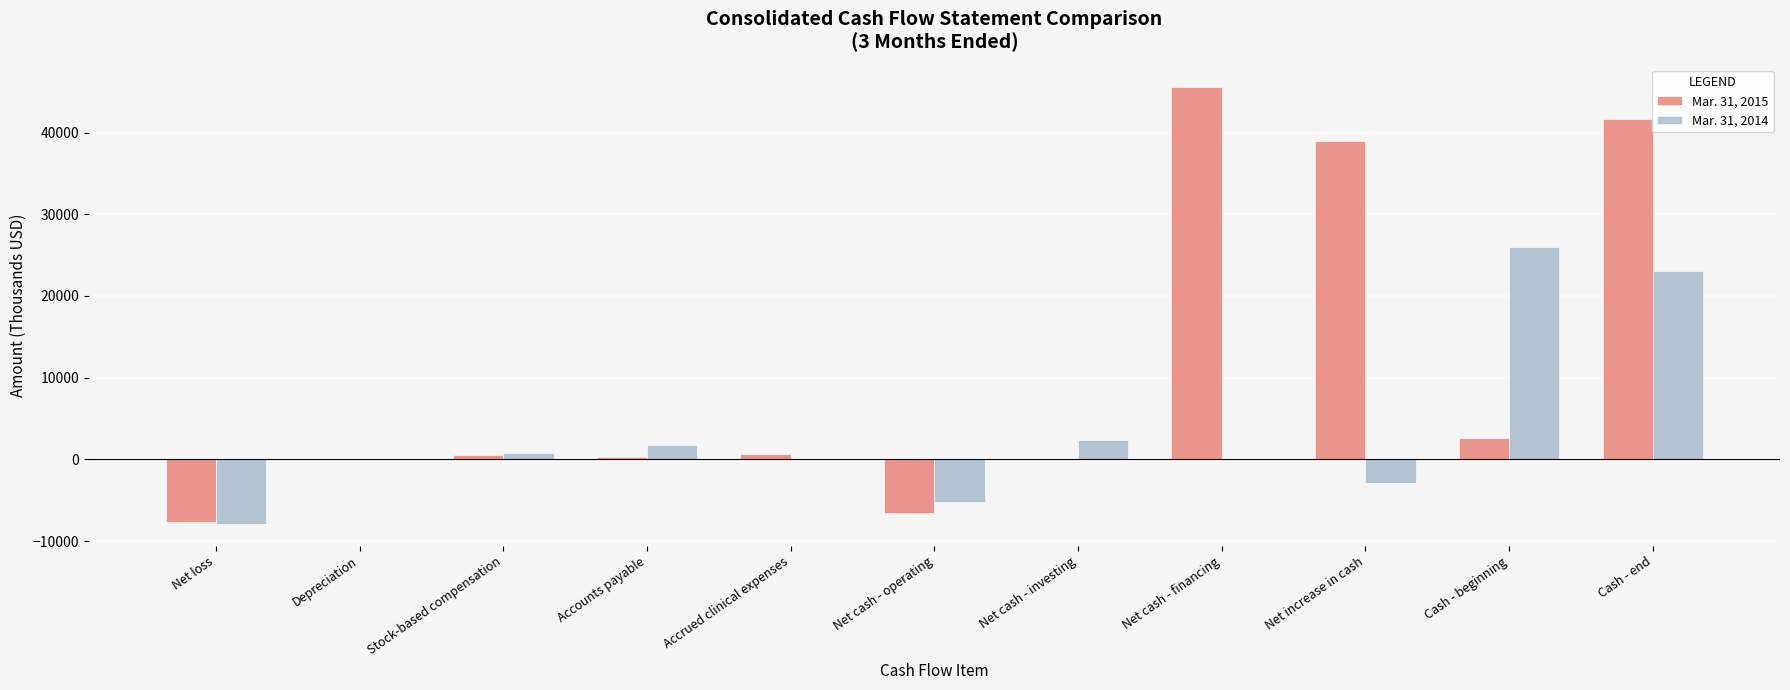

Which series has the largest range (max minus min)?

Mar. 31, 2015